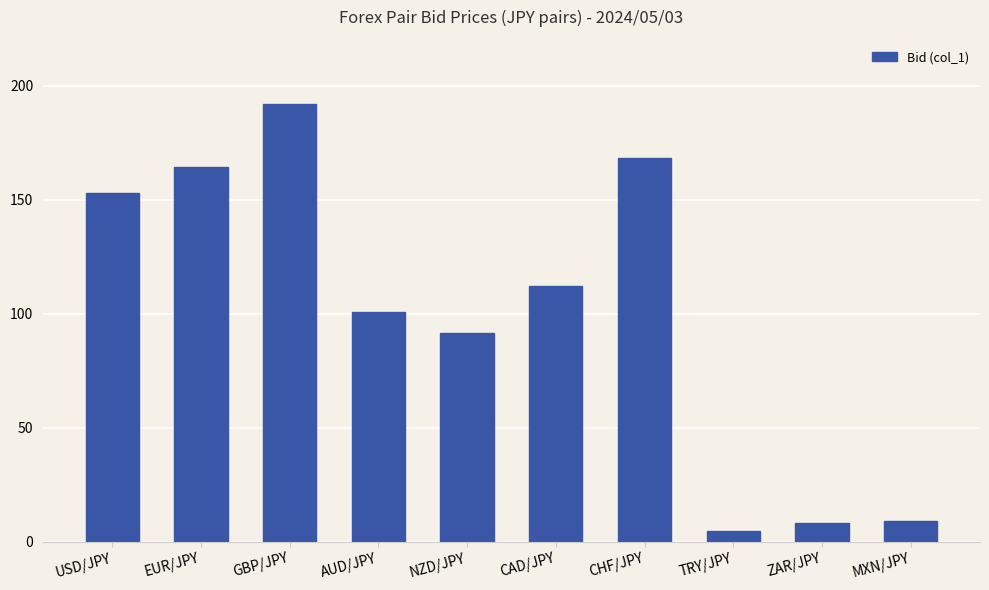

What is the maximum value shown in the chart?

191.8